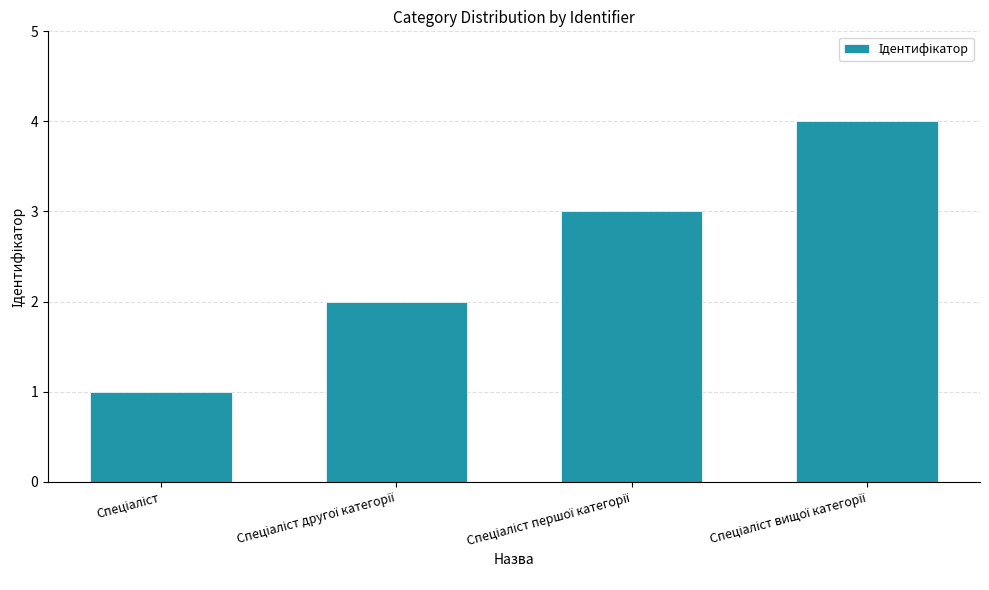

What is the sum of all values?

10